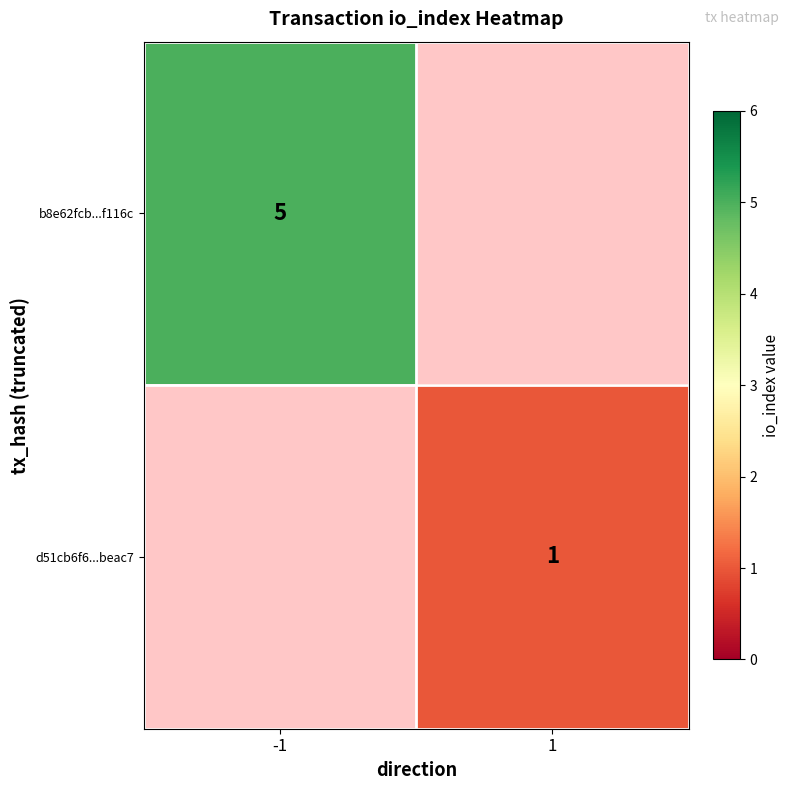

The value of d51cb6f6...beac7 at 1 is 2. True or false?

False